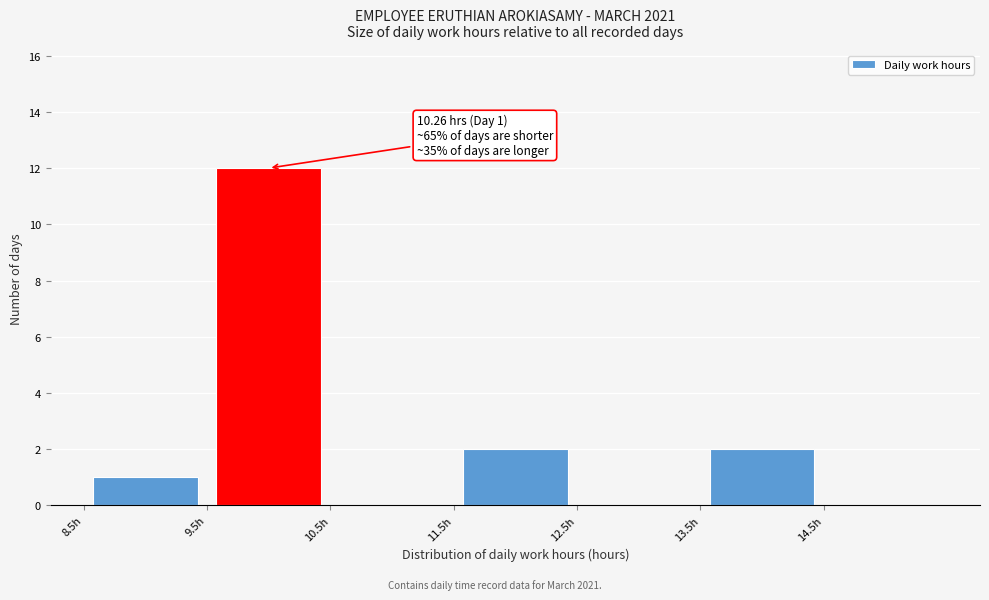

Which range on the x-axis has the tallest bar?

9.5 to 10.5